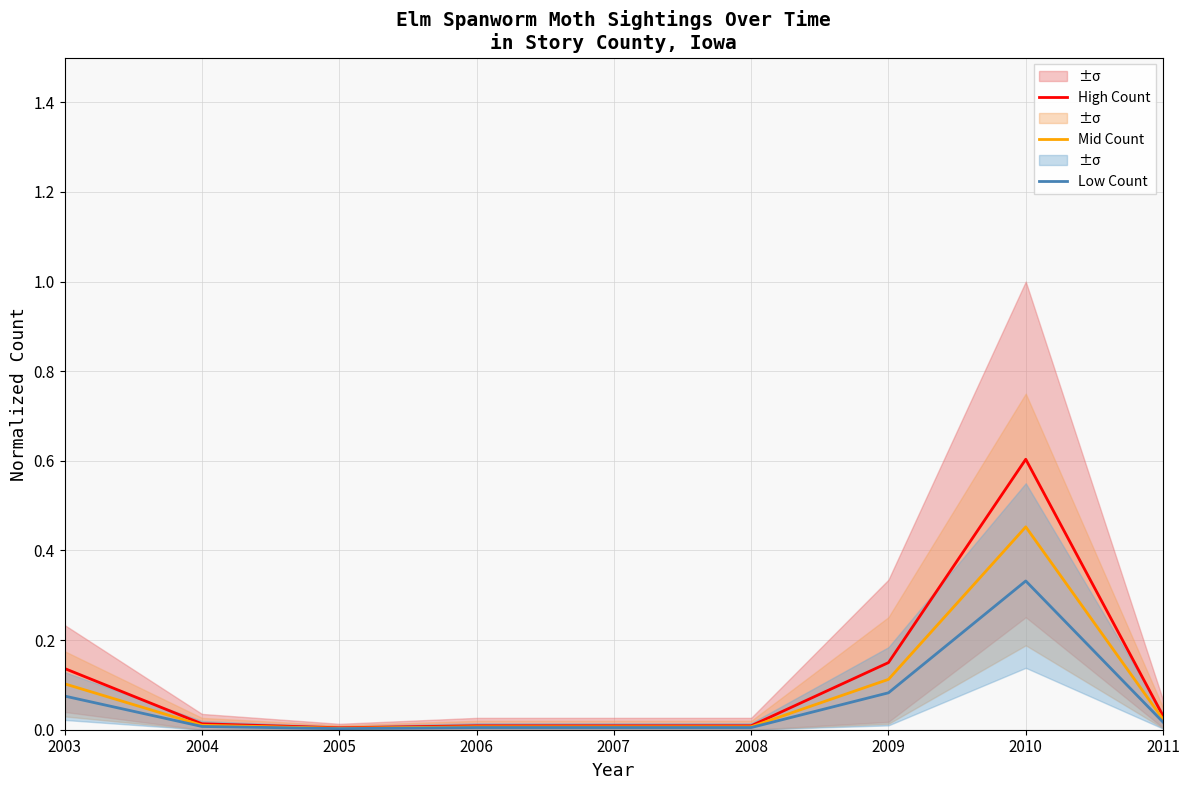

What are all the series names shown in the legend?

High Count, Mid Count, Low Count